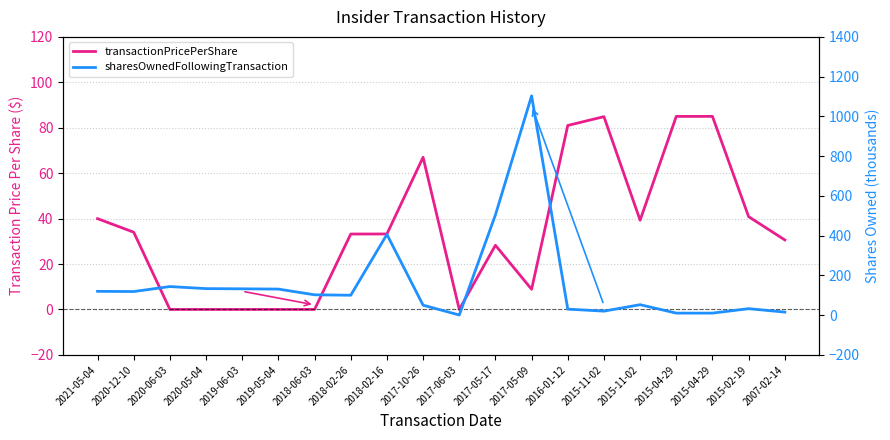

What is the label of the 5th point from the right?

2015-11-02